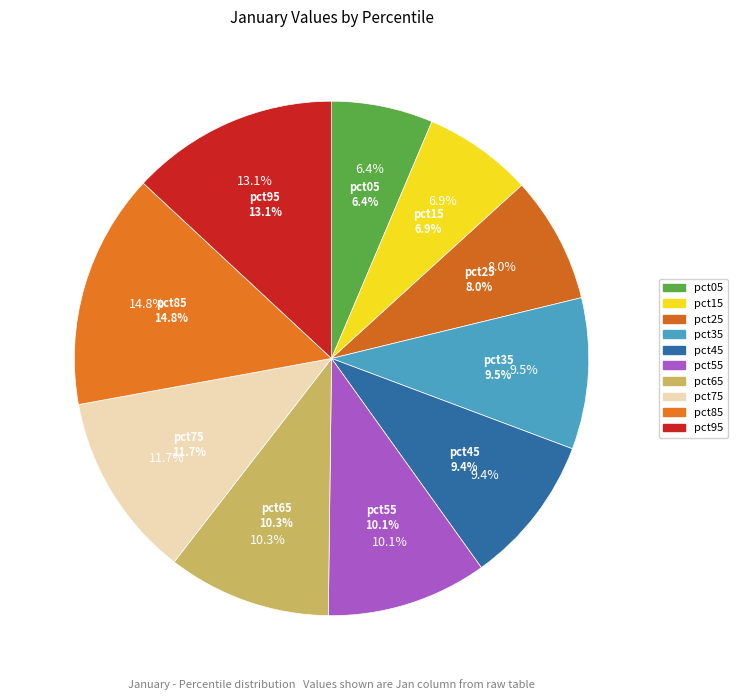

Rank the categories by value from highest to lowest.

pct85, pct95, pct75, pct65, pct55, pct35, pct45, pct25, pct15, pct05